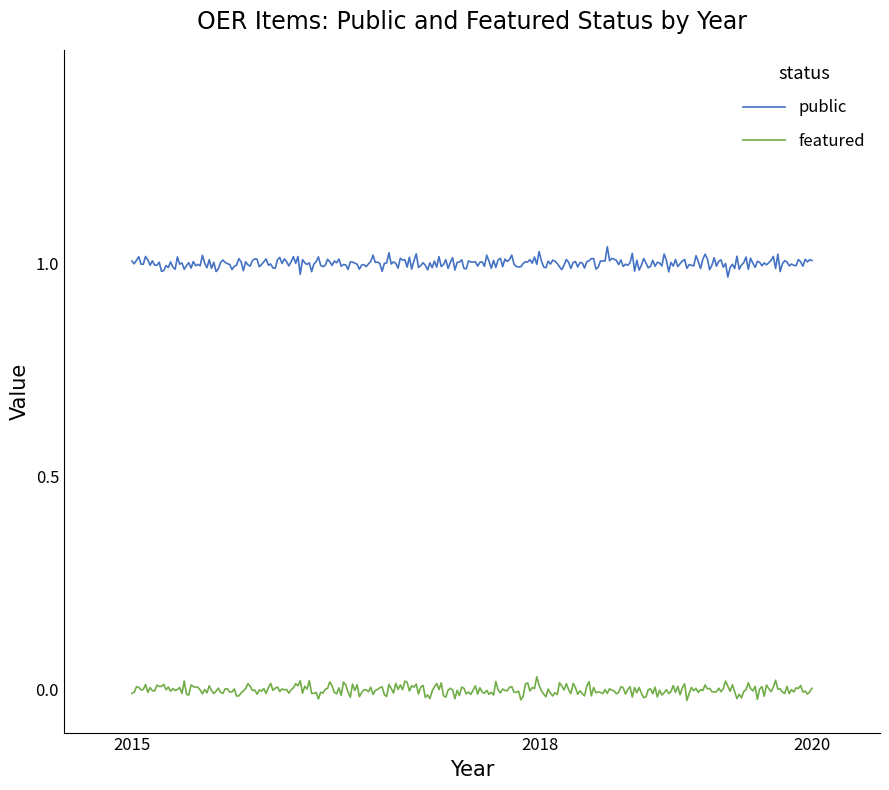

What are all the series names shown in the legend?

public, featured